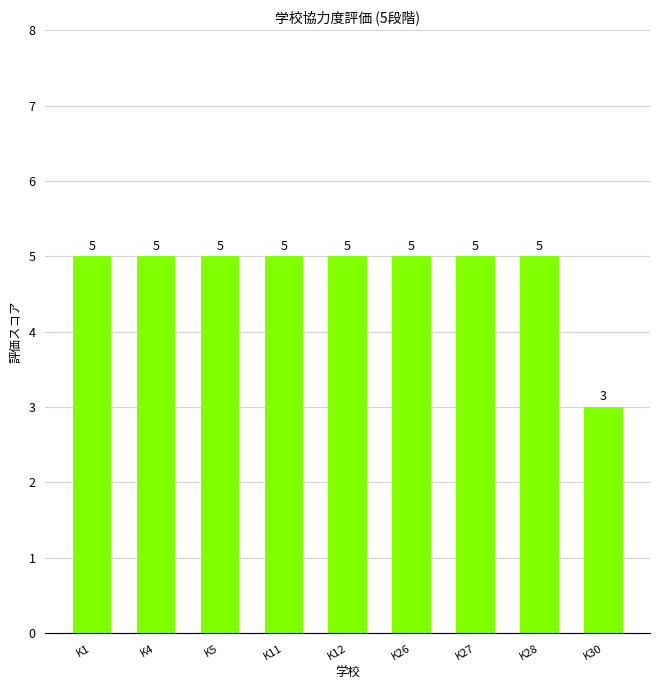

Reading left to right, list all the values displayed in this chart.

K1=5	K4=5	K5=5	K11=5	K12=5	K26=5	K27=5	K28=5	K30=3